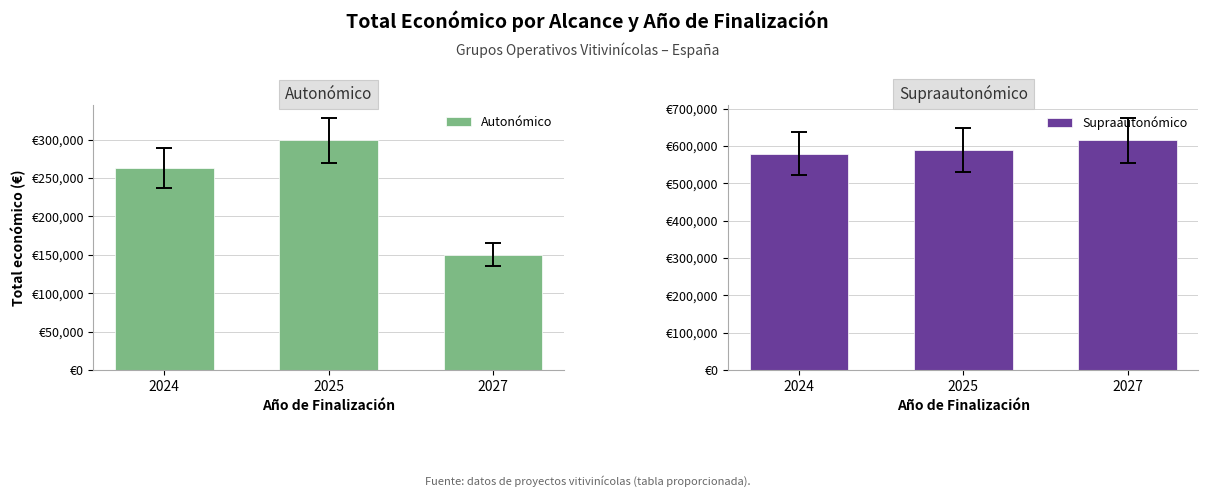

How many bars are there in total?

6